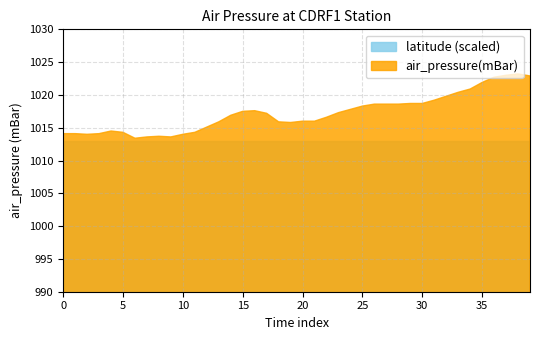

At how many categories does at least one series exceed 633?

40